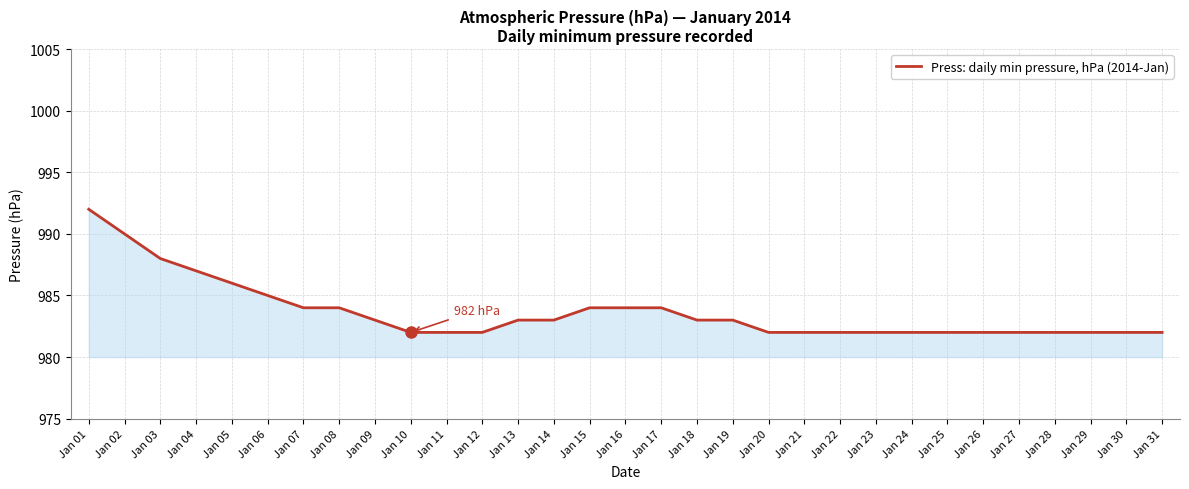

Does the chart have visible grid lines?

Yes